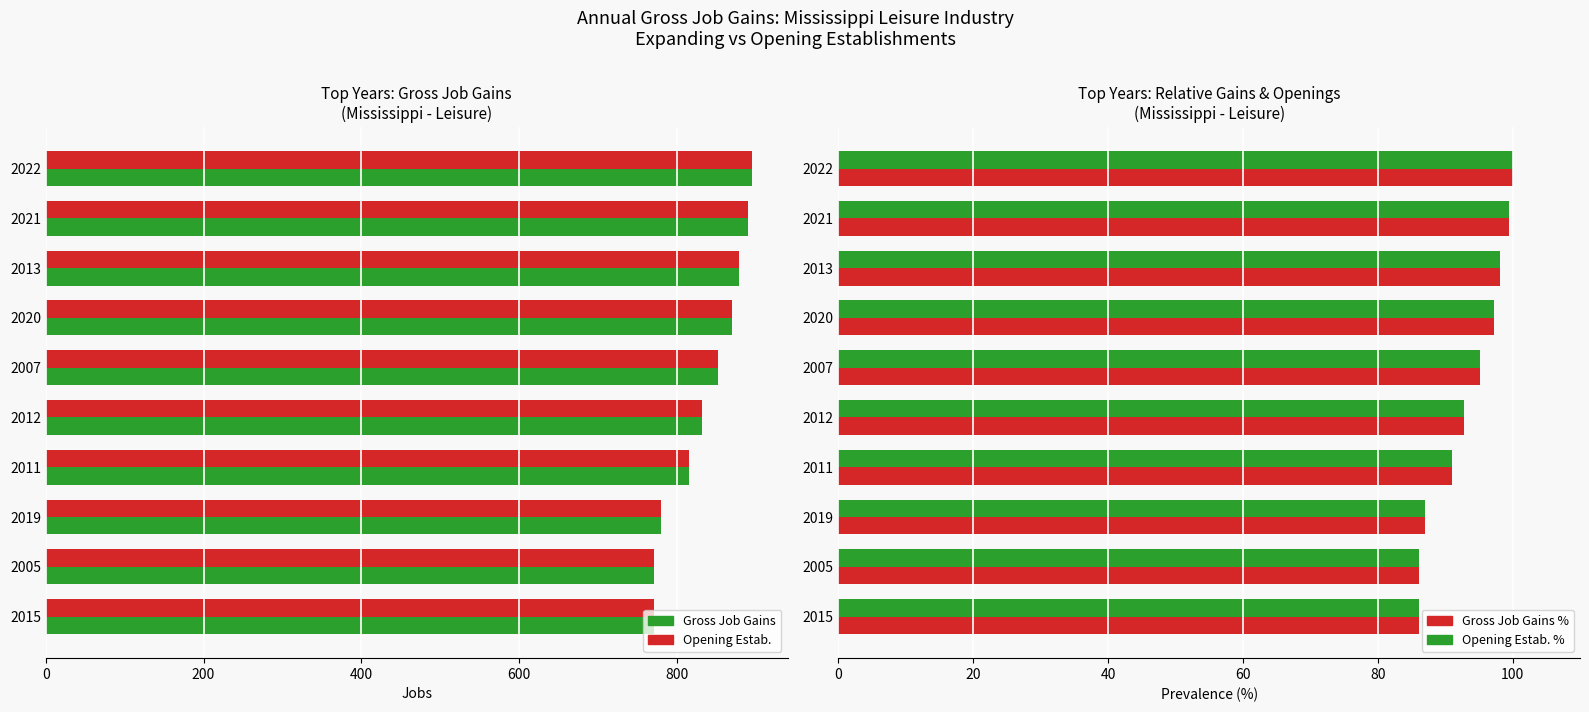

What is the difference between the maximum and minimum values in the Opening Estab. series?

125